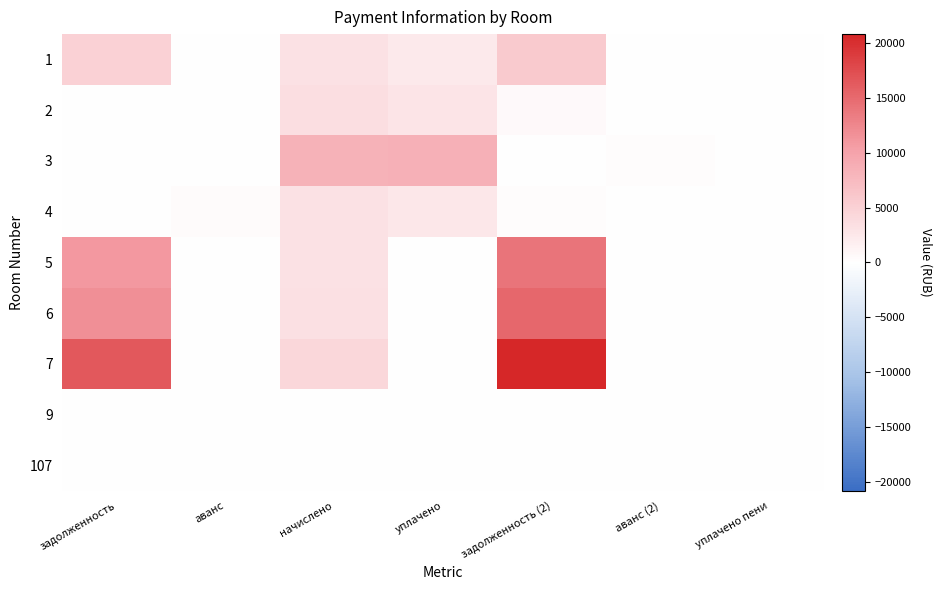

How many data points does each series have?

7